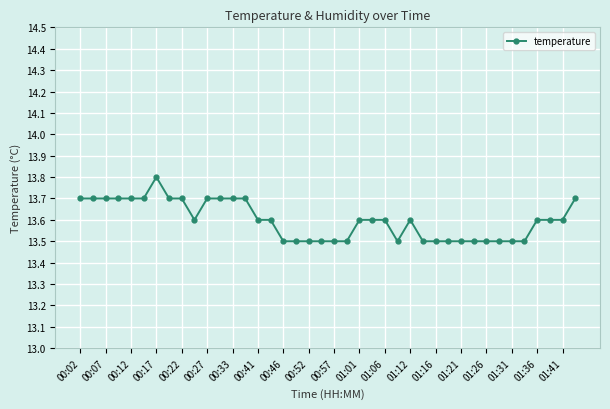

What is the value of the 34th point from the left?

13.5